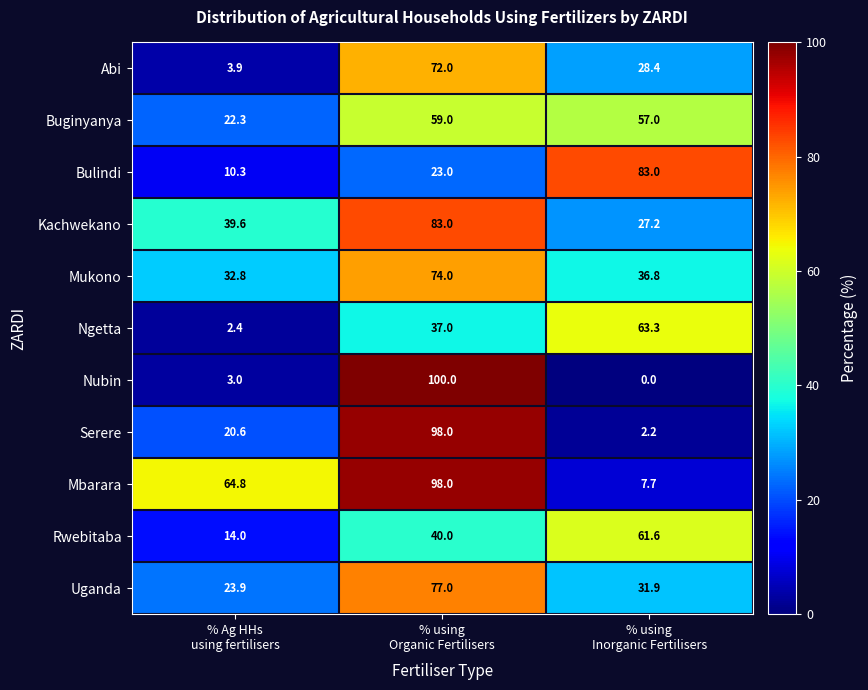

How many data points in Abi are above 28?

2